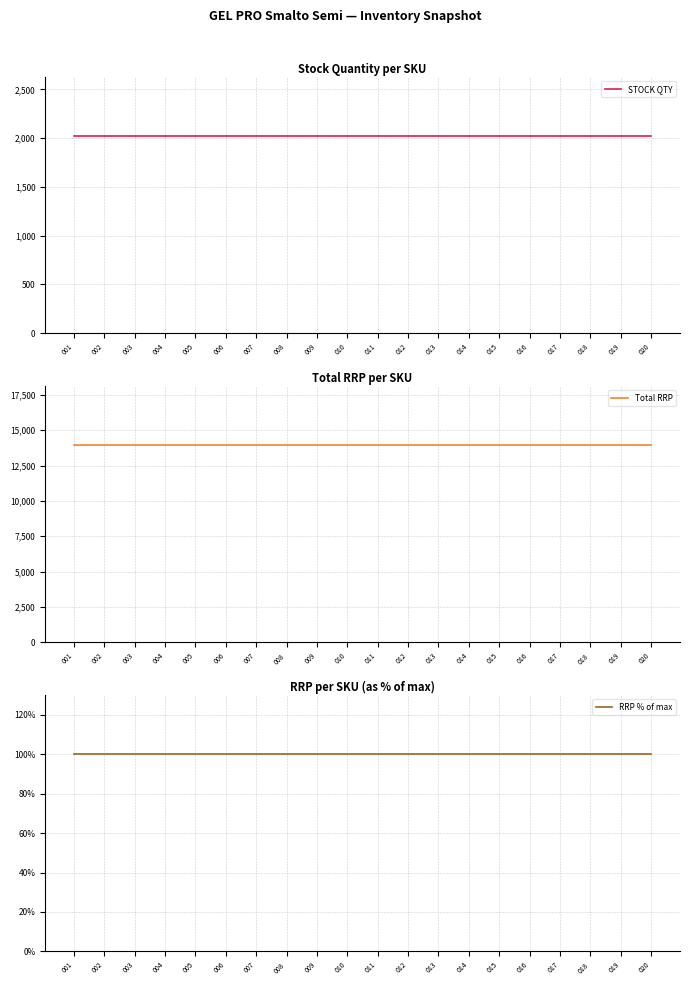

Which series has the largest total across all categories?

Total RRP